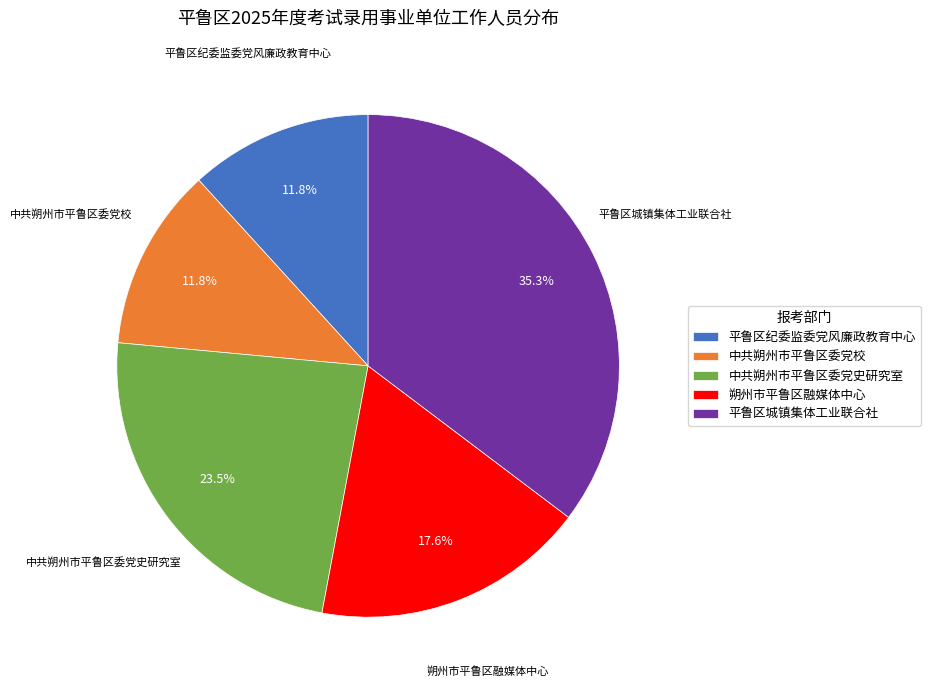

What portion of the pie excludes 朔州市平鲁区融媒体中心?

82.4%